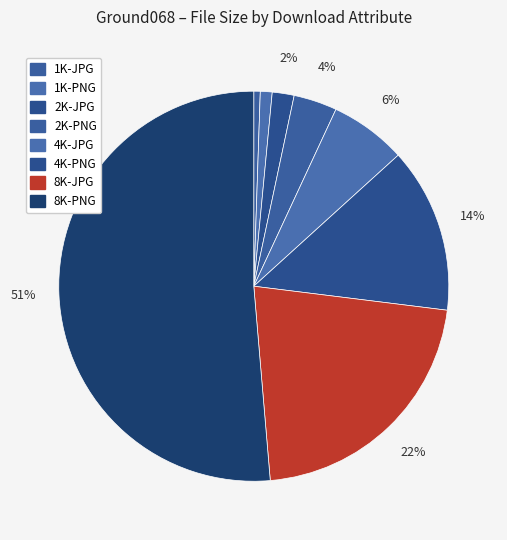

Is it true that 2K-JPG is 1% of the pie?

False